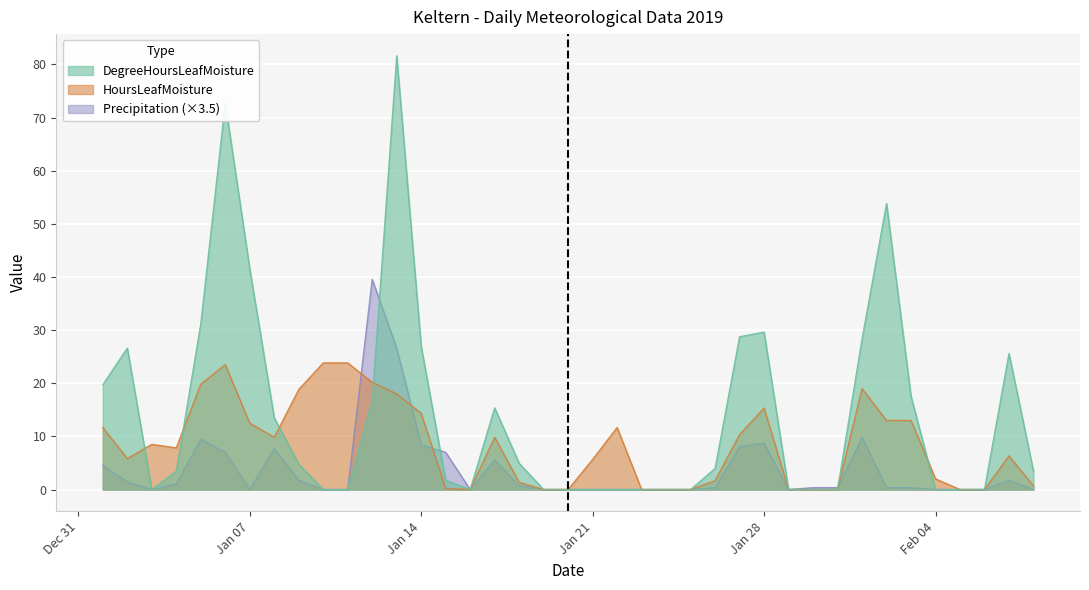

Reading left to right, what are all the values shown in this chart?

DegreeHoursLeafMoisture: 19.7	26.6	0.0	3.4	31.2	72.7	41.6	13.5	4.8	0.0	0.0	16.7	81.6	26.9	1.7	0.0	15.4	4.9	0.0	0.0	0.0	0.0	0.0	0.0	0.0	4.0	28.8	29.6	0.0	0.0	0.0	28.3	53.8	17.6	0.0	0.0	0.0	25.6	3.5
HoursLeafMoisture: 11.7	5.8	8.5	7.8	19.8	23.5	12.5	9.8	18.8	23.8	23.8	20.2	18.0	14.3	0.2	0.0	9.8	1.3	0.0	0.0	5.7	11.7	0.0	0.0	0.0	1.7	10.3	15.3	0.0	0.0	0.0	19.0	13.0	13.0	2.0	0.0	0.0	6.3	0.7
Precipitation: 4.5	1.4	0.0	1.1	9.5	7.0	0.0	7.7	1.8	0.0	0.0	39.6	26.6	8.4	7.0	0.0	5.6	0.7	0.0	0.0	0.0	0.0	0.0	0.0	0.0	0.4	8.0	8.8	0.0	0.4	0.4	9.8	0.4	0.4	0.0	0.0	0.0	1.8	0.0